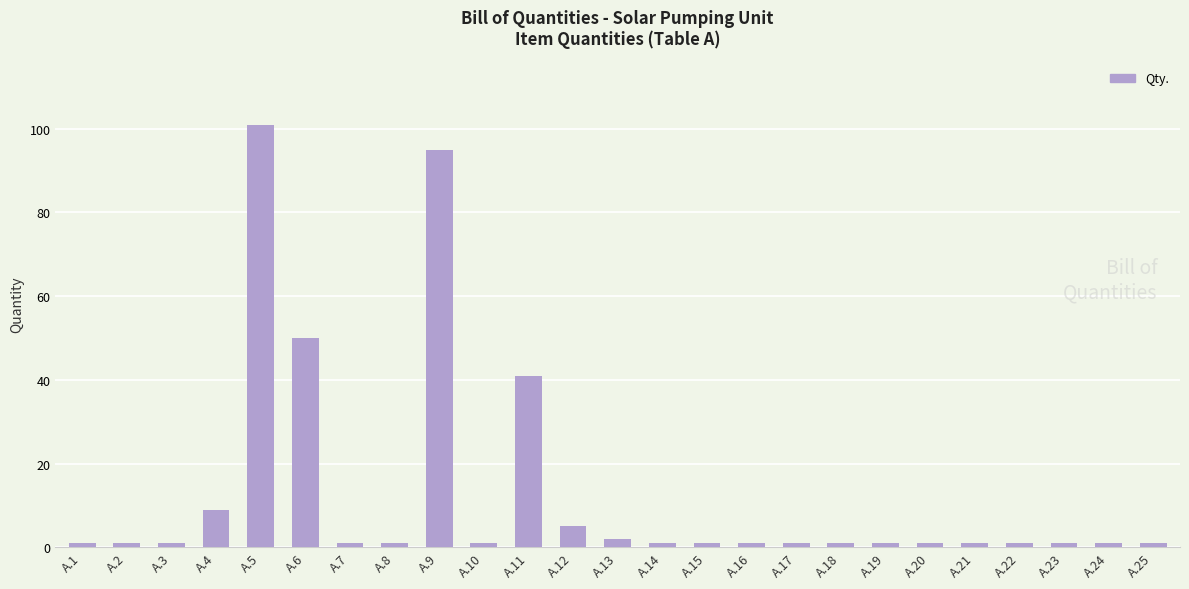

What is the value of the 10th bar from the left?

1